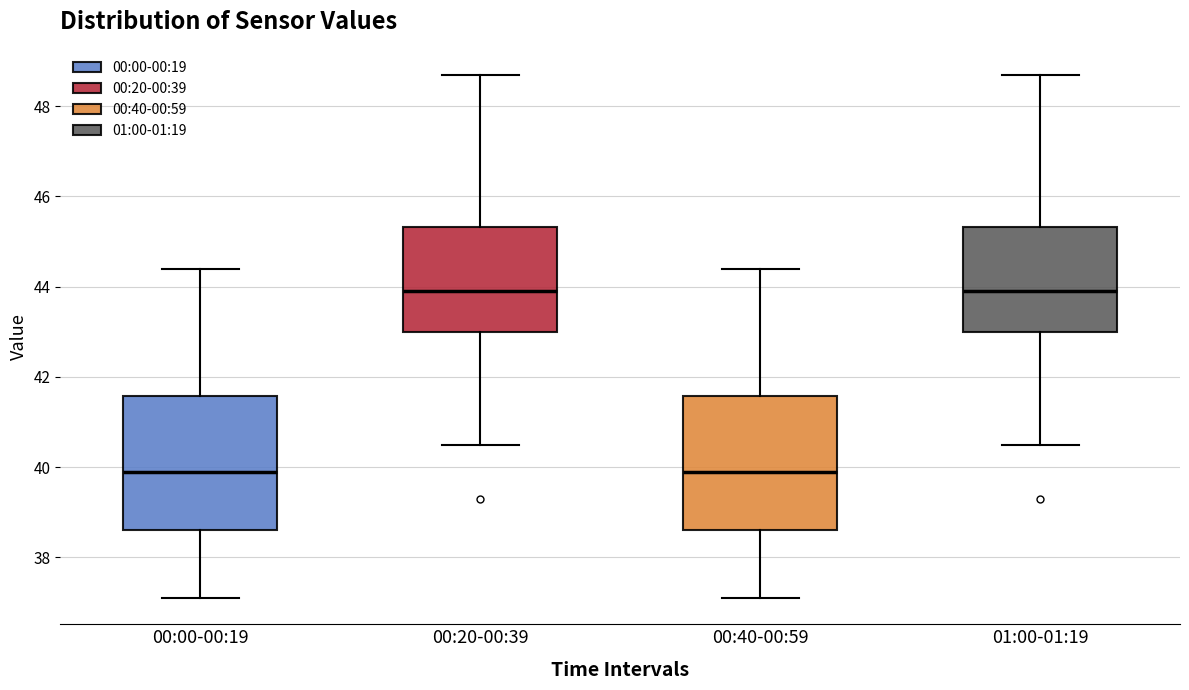

Where does the median line of the box for 01:00-01:19 sit on the y-axis? The values are not printed on the chart, so give them approximately, as read against the axis.

44.0